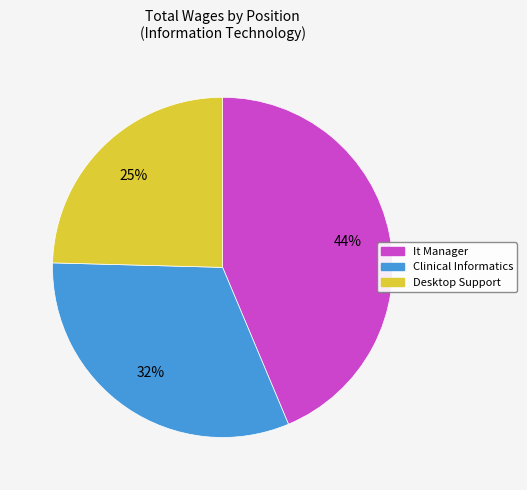

Rank the categories by value from lowest to highest.

Desktop Support, Clinical Informatics, It Manager